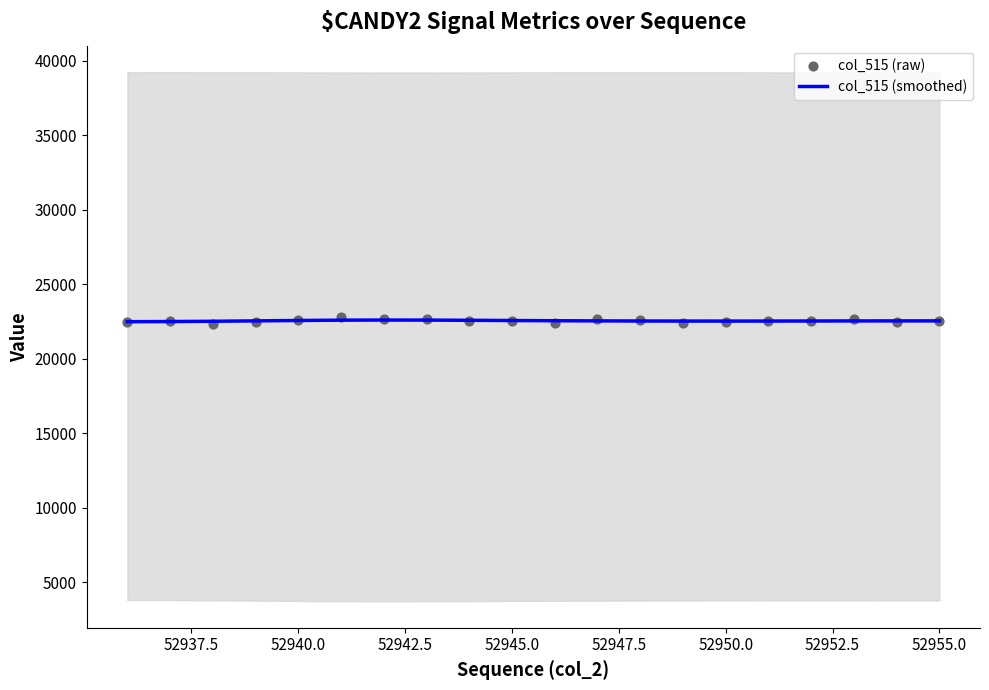

Which series contains the highest Y value?

col_515 (raw)